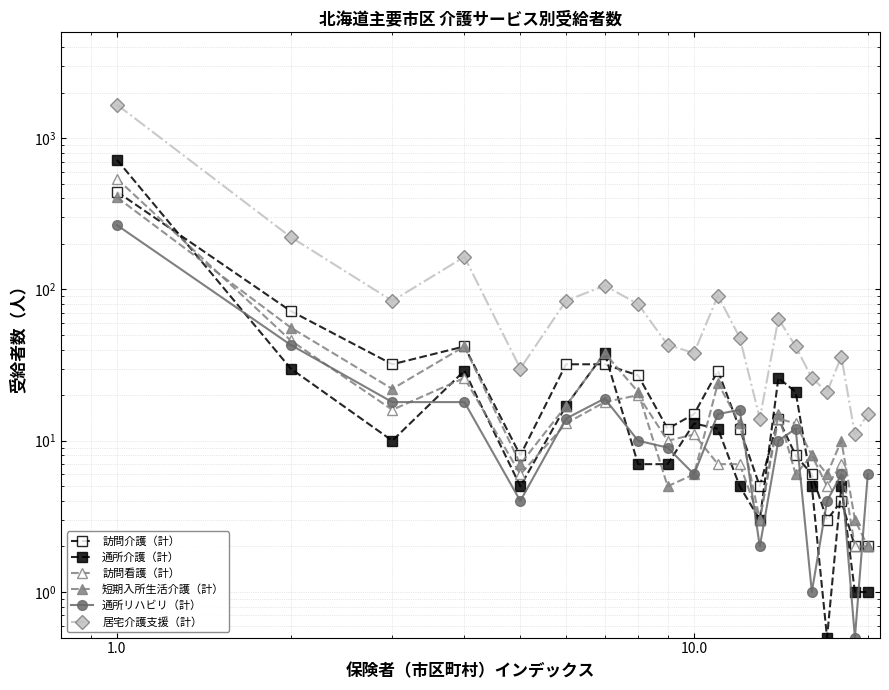

What is the smallest value displayed?

0.5